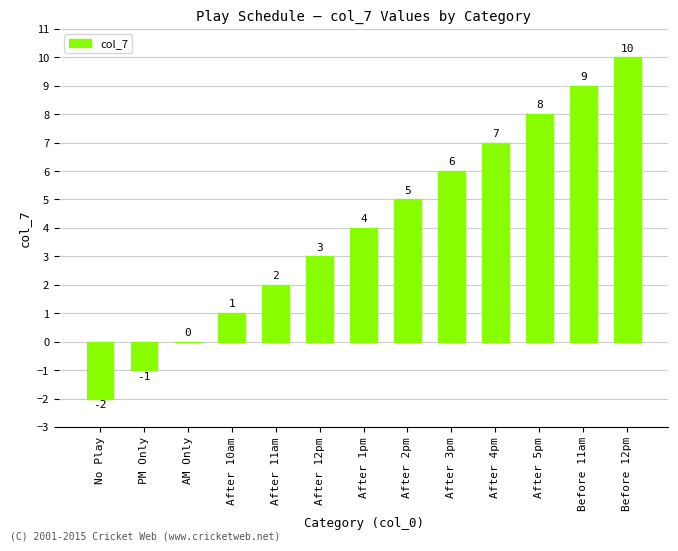

Where is the data nearest to the value 4?

After 1pm